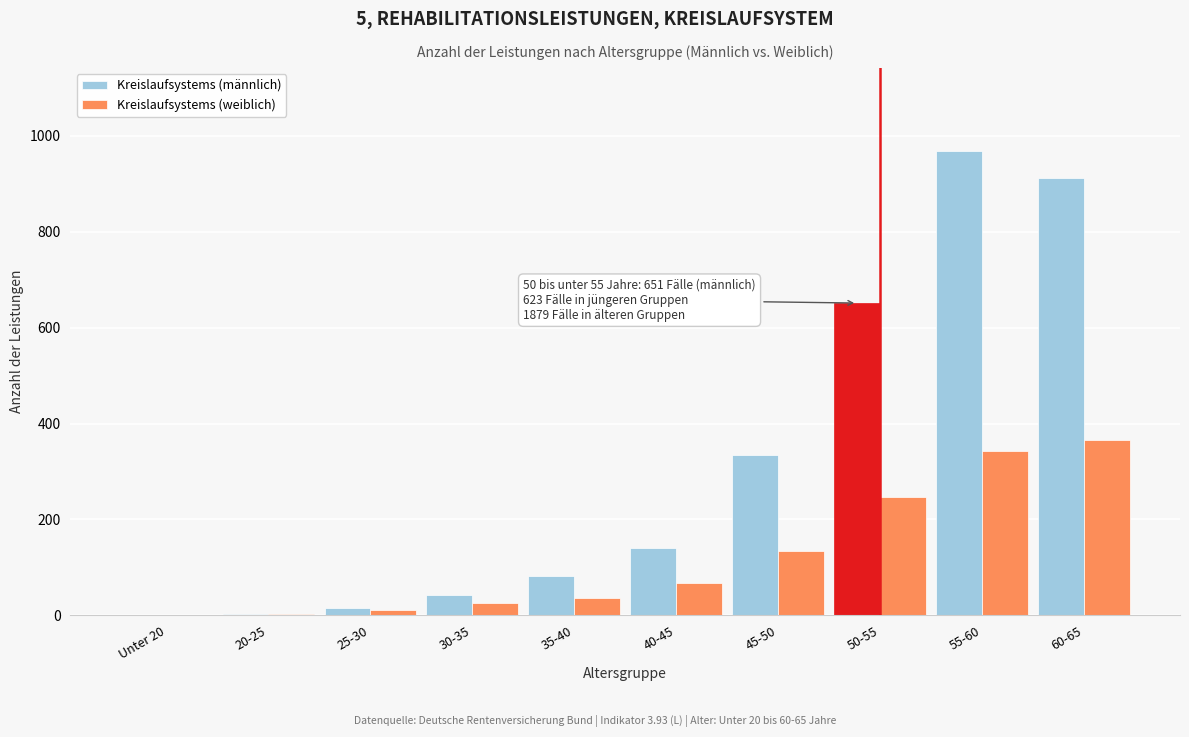

At which label does Kreislaufsystems (männlich) reach its peak?

55-60